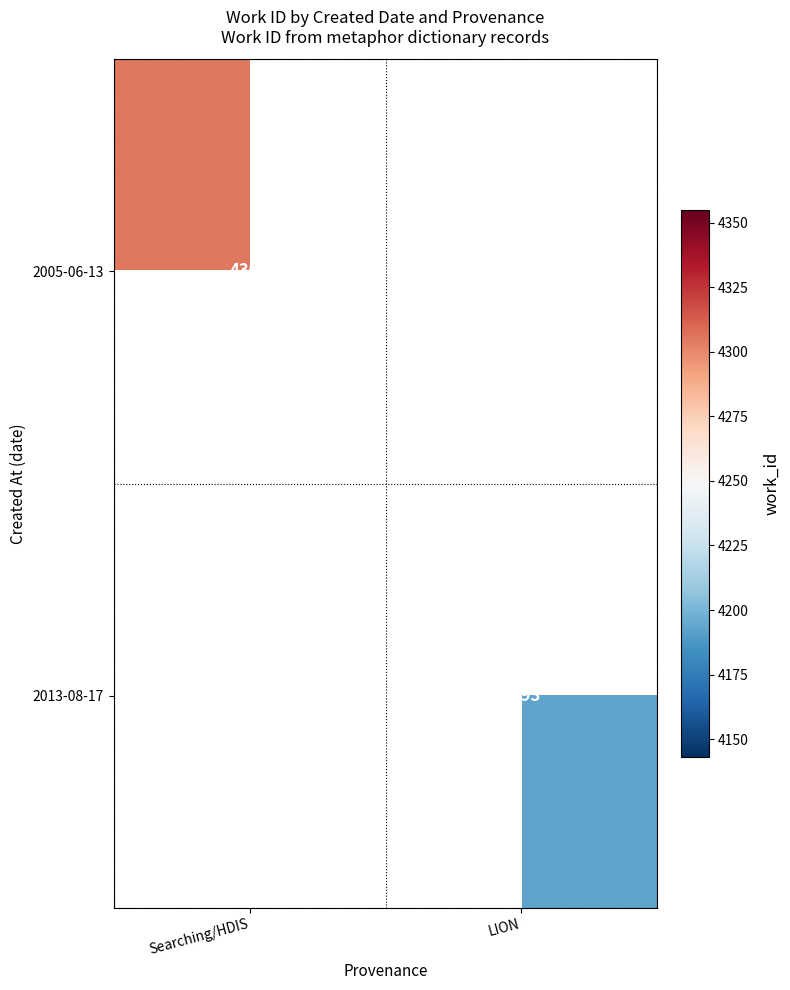

The 2013-08-17 series shows 4193 at LION. True or false?

True